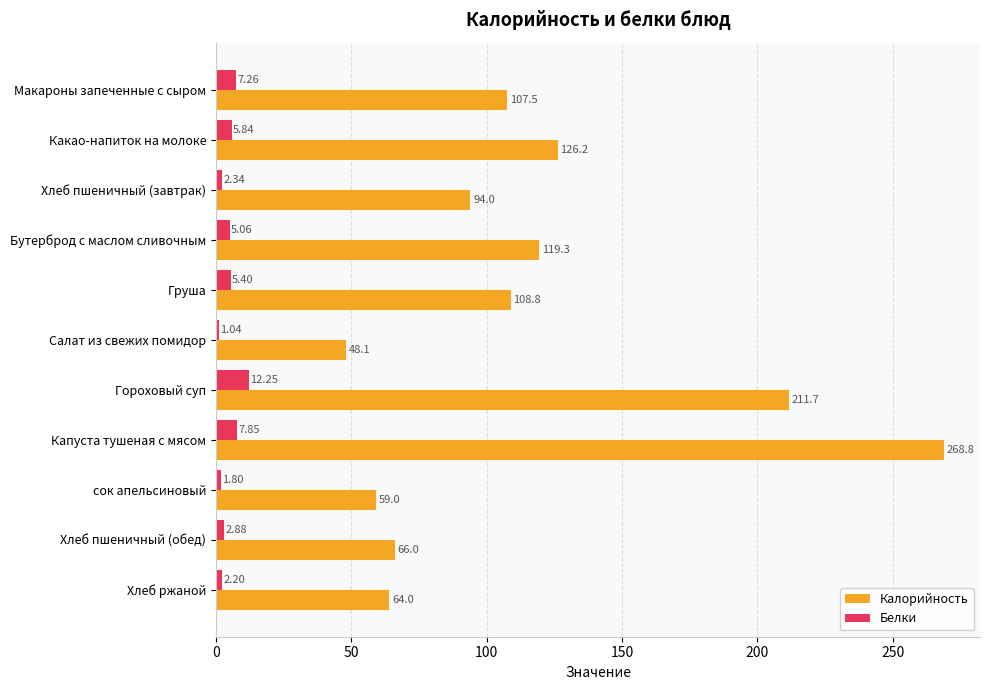

What is the difference between the maximum and second lowest values in the Калорийность series?

209.8